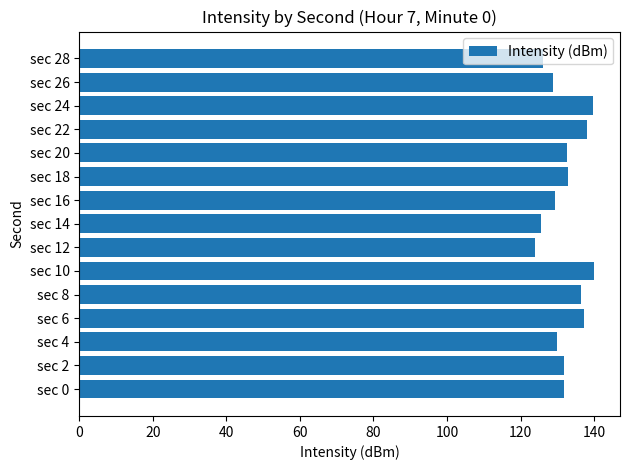

What is the average value?

132.3